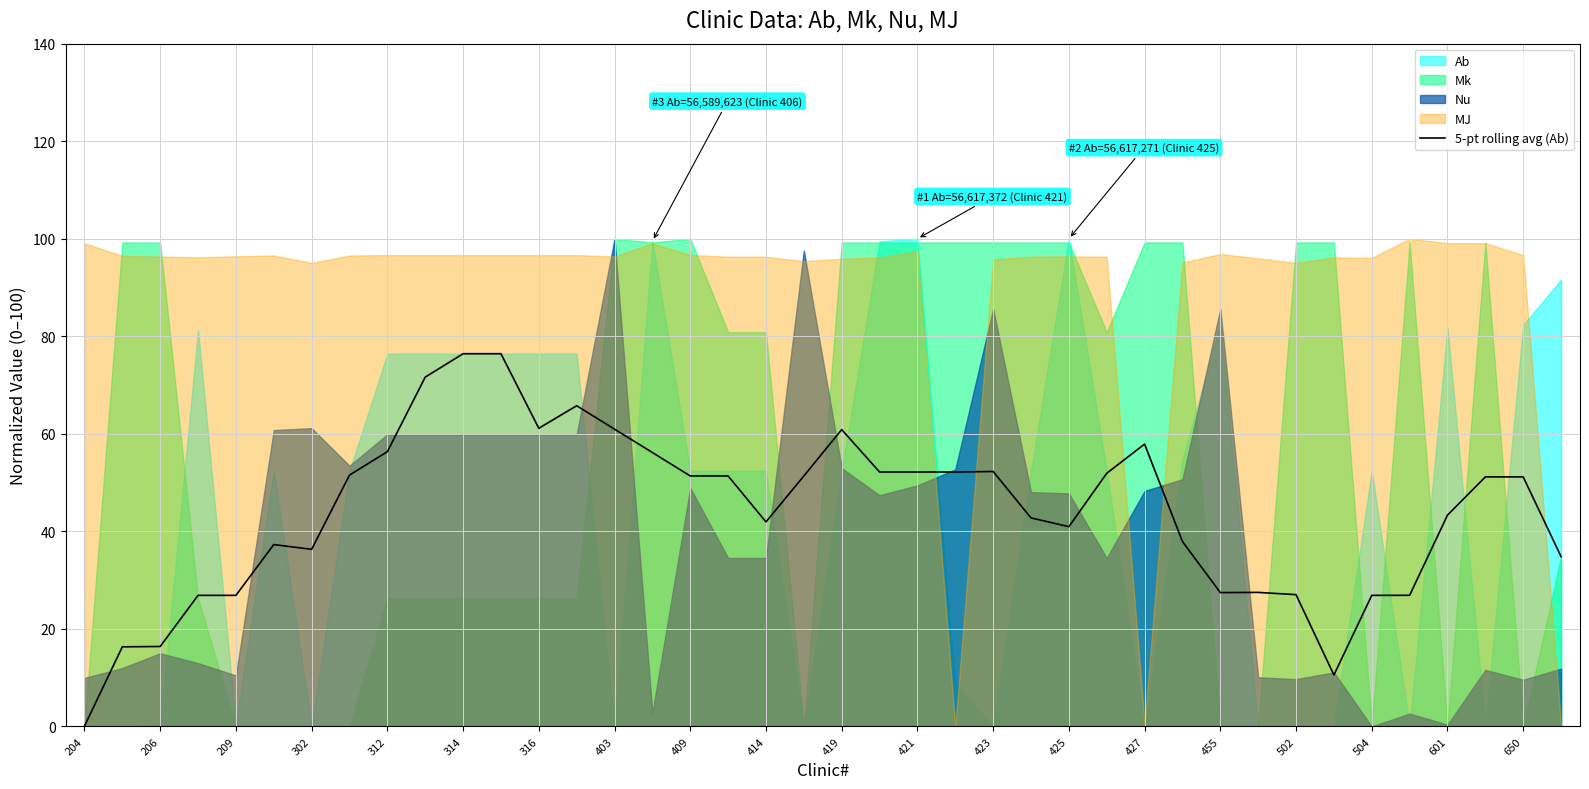

What is the highest value of the 5-pt rolling avg (Ab) series?

76.4